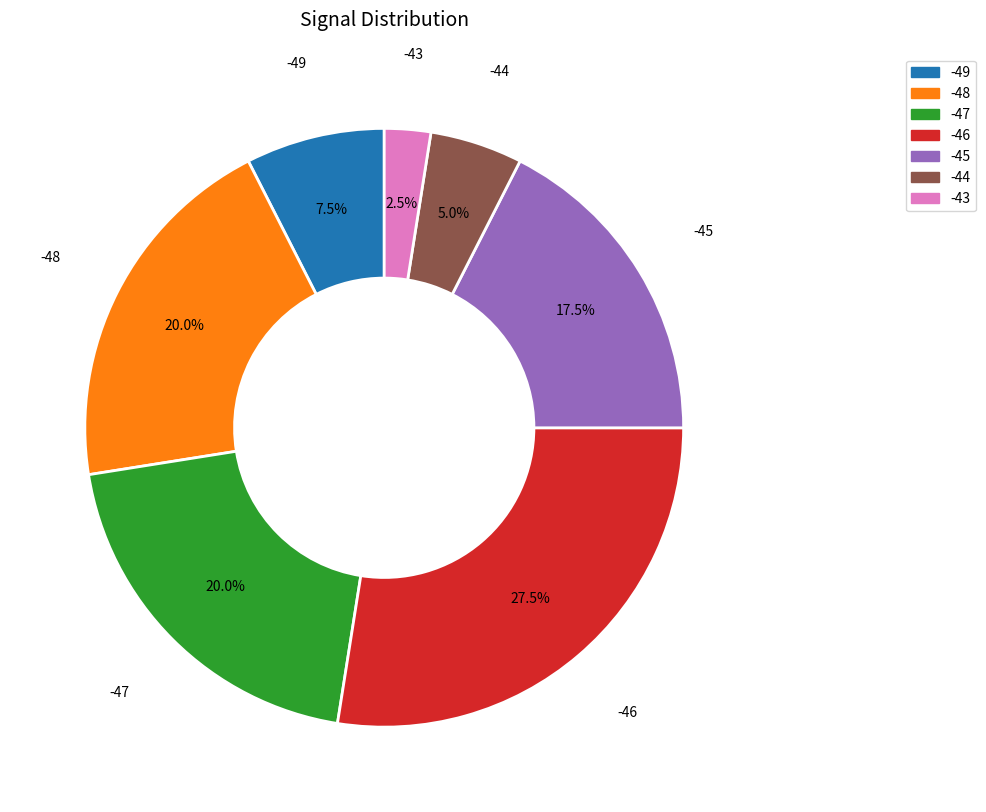

Is it true that -45 is 22% of the pie?

False